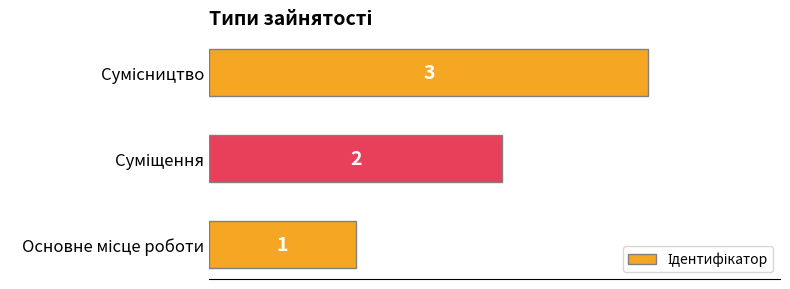

What is the sum of all values?

6